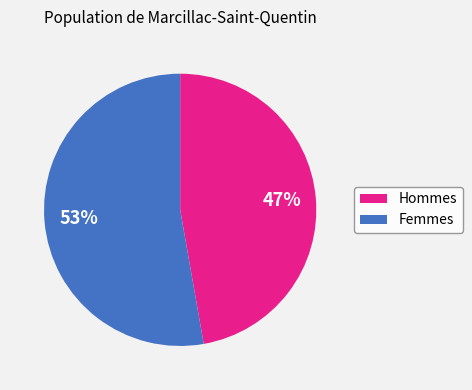

Do Hommes and Femmes together represent more than half of the pie?

Yes